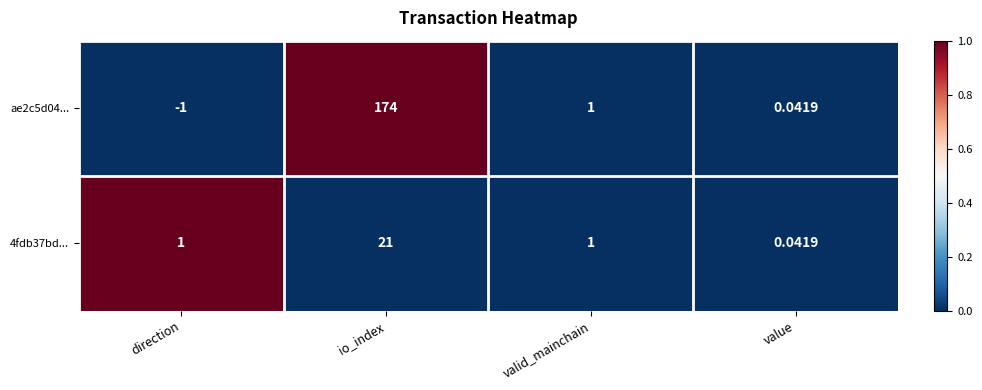

Is the value of 4fdb37bd... at direction greater than the value of ae2c5d04... at io_index?

No